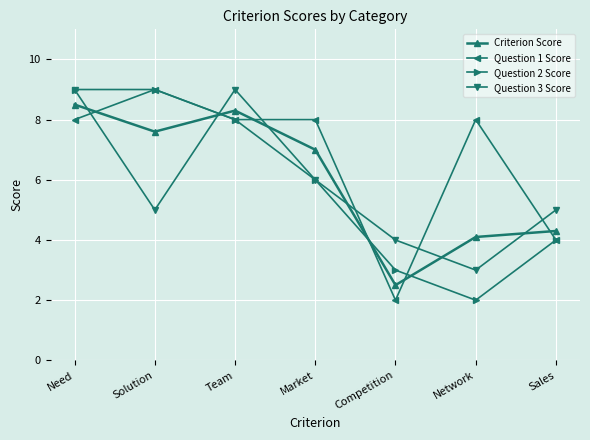

True or false: Question 3 Score and Criterion Score cross at least once.

True